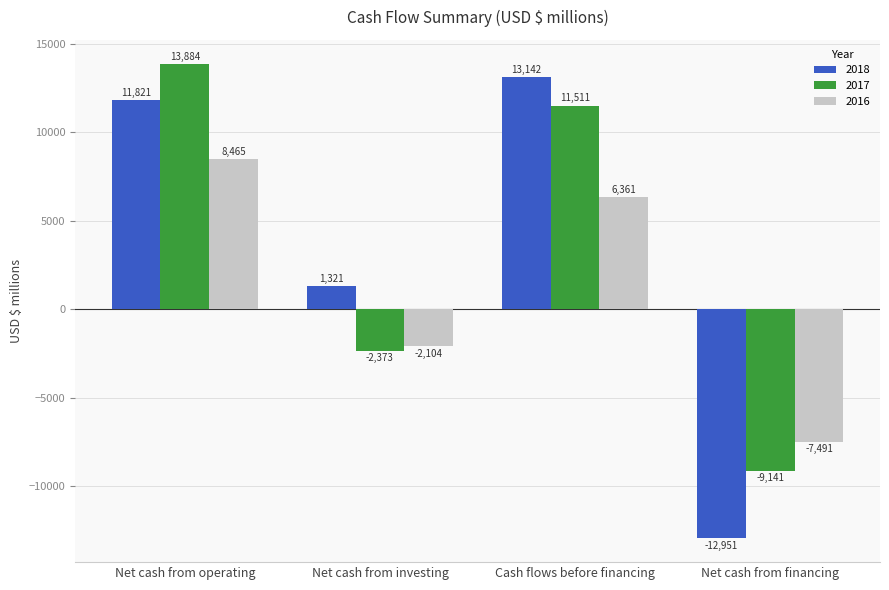

What position from the left is Net cash from financing?

4